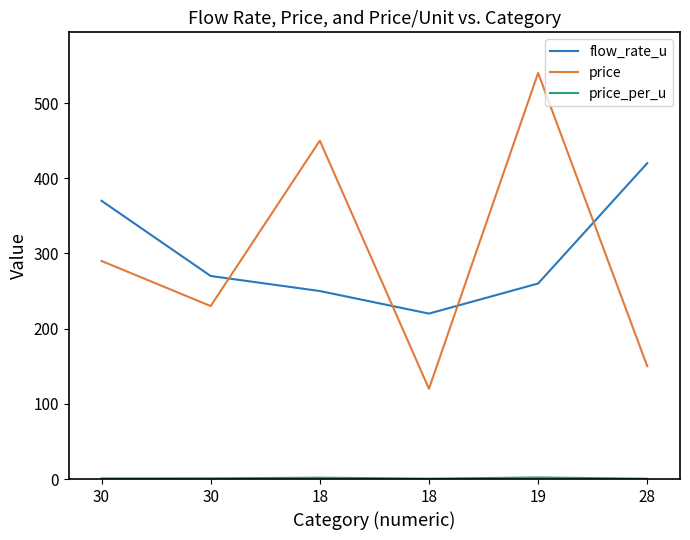

Which series changed the most between 18 and 19?

price